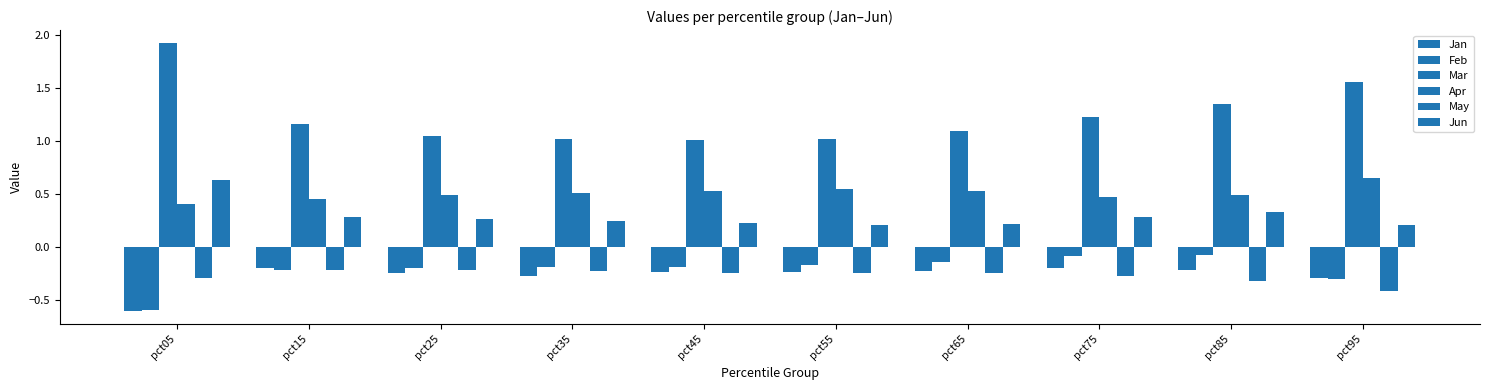

At which label does May reach its minimum?

pct95